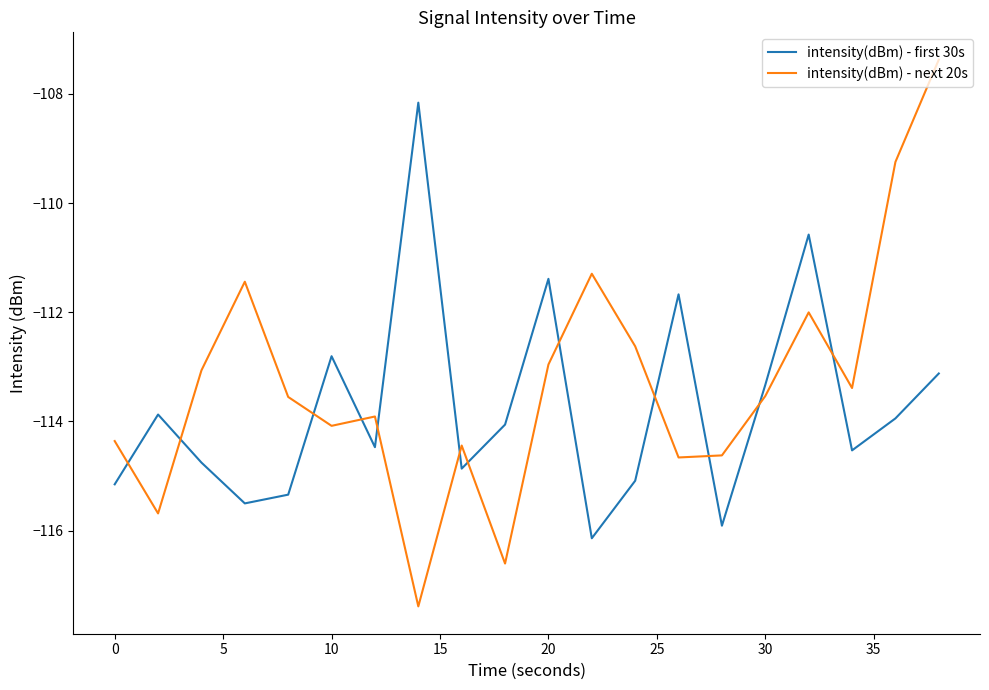

Which series ends up on top after the final intersection of intensity(dBm) - first 30s and intensity(dBm) - next 20s?

intensity(dBm) - next 20s